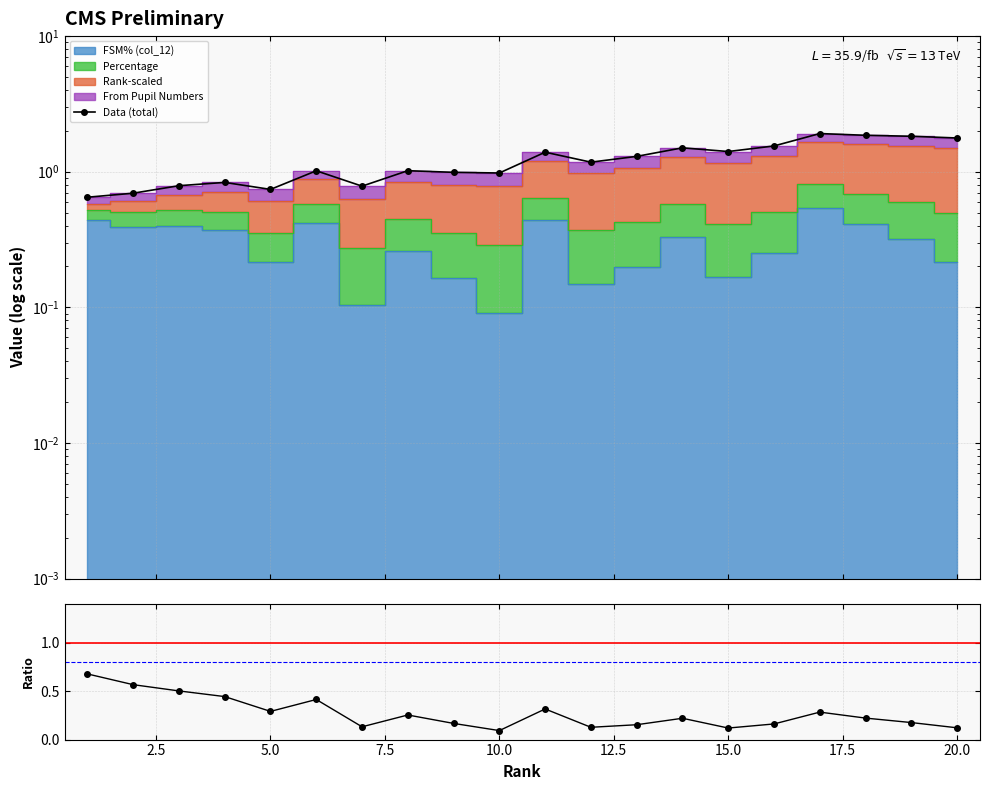

What is the lowest value of the Ratio series?

0.1